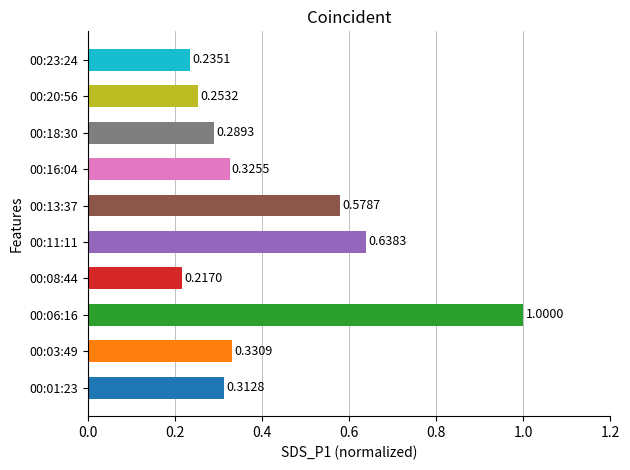

List the labels in order of value, smallest first.

00:08:44, 00:23:24, 00:20:56, 00:18:30, 00:01:23, 00:16:04, 00:03:49, 00:13:37, 00:11:11, 00:06:16